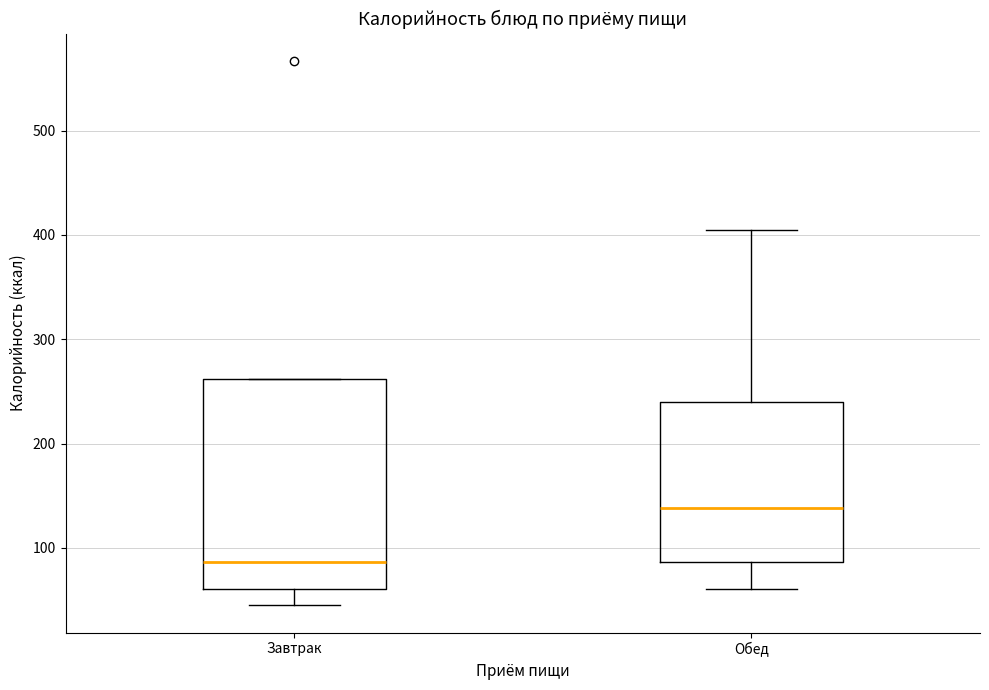

Reading left to right, transcribe this box plot: for each box, give where its median line is, the range the box spans, and where its two whiskers end, as read against the y-axis. The values are not printed on the chart, so give them approximately, as read against the axis.

Завтрак: median 90, box 60 to 260, whiskers 50 to 260
Обед: median 140, box 90 to 240, whiskers 60 to 400